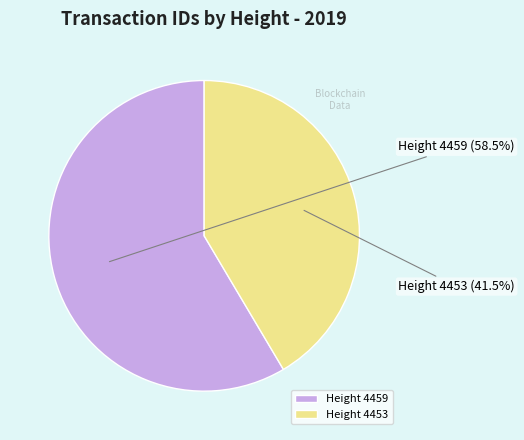

How many slices are in this pie chart?

2